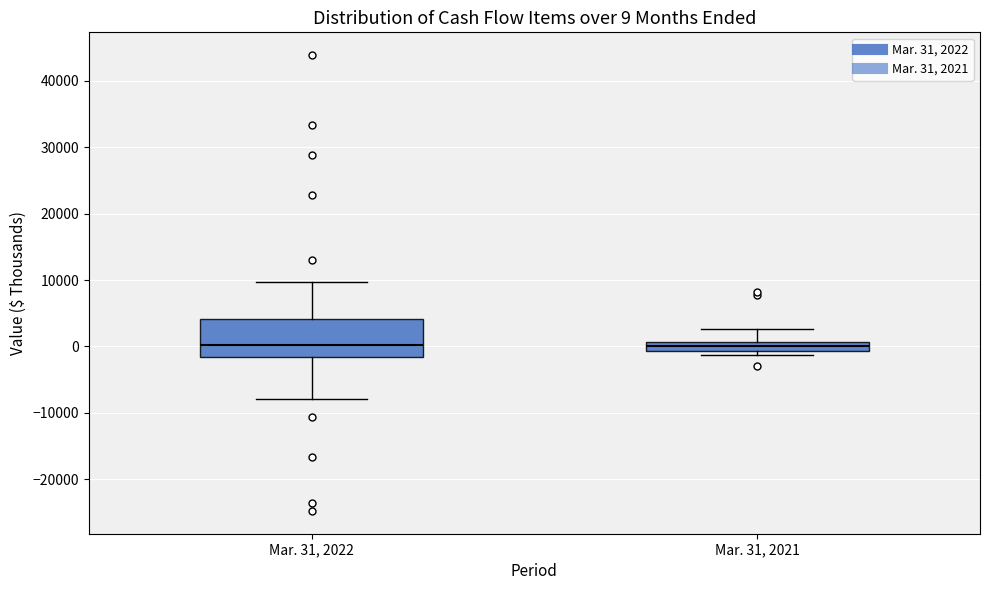

Comparing the boxes themselves (not the whiskers), which one is the tallest?

Mar. 31, 2022